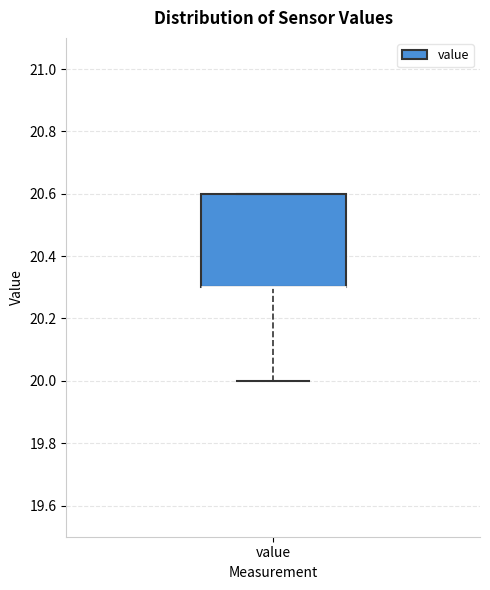

Transcribe this box plot: give where the median line is, the range the box spans, and where the two whiskers end, as read against the y-axis. The values are not printed on the chart, so give them approximately, as read against the axis.

median 20.3 (drawn on the box's lower edge), box 20.3 to 20.6, whiskers 20.0 to 20.6